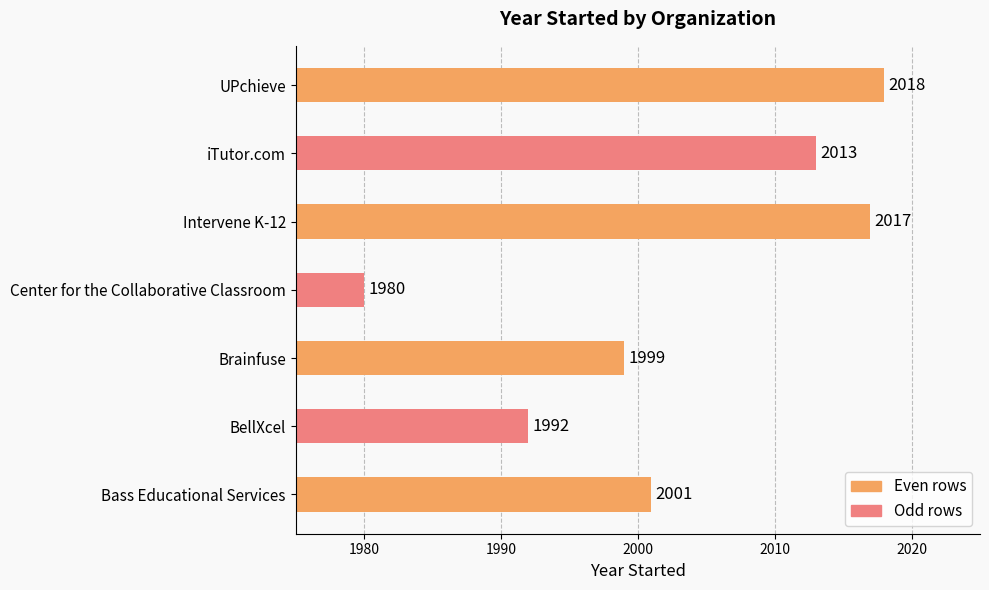

Does the chart contain any negative values?

No